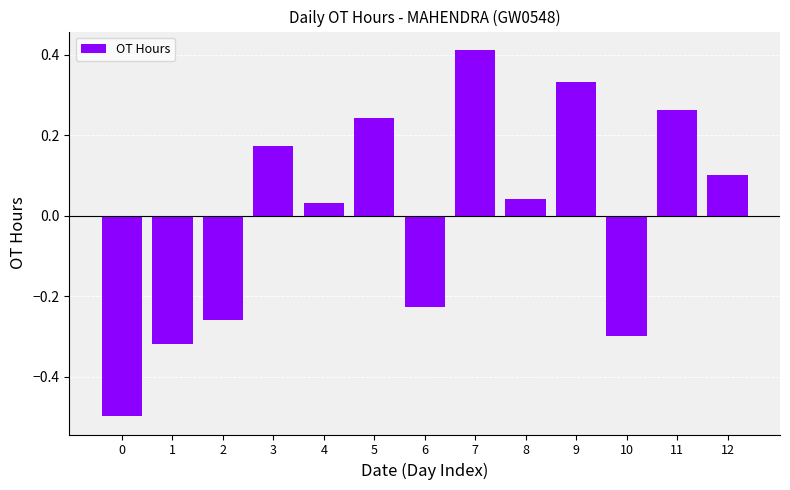

Are the bars grouped side by side (vs. stacked)?

No